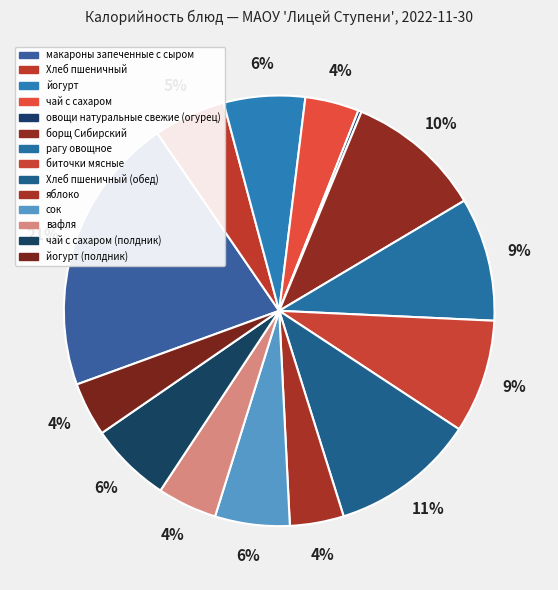

Does сок account for over 50% of the chart?

No